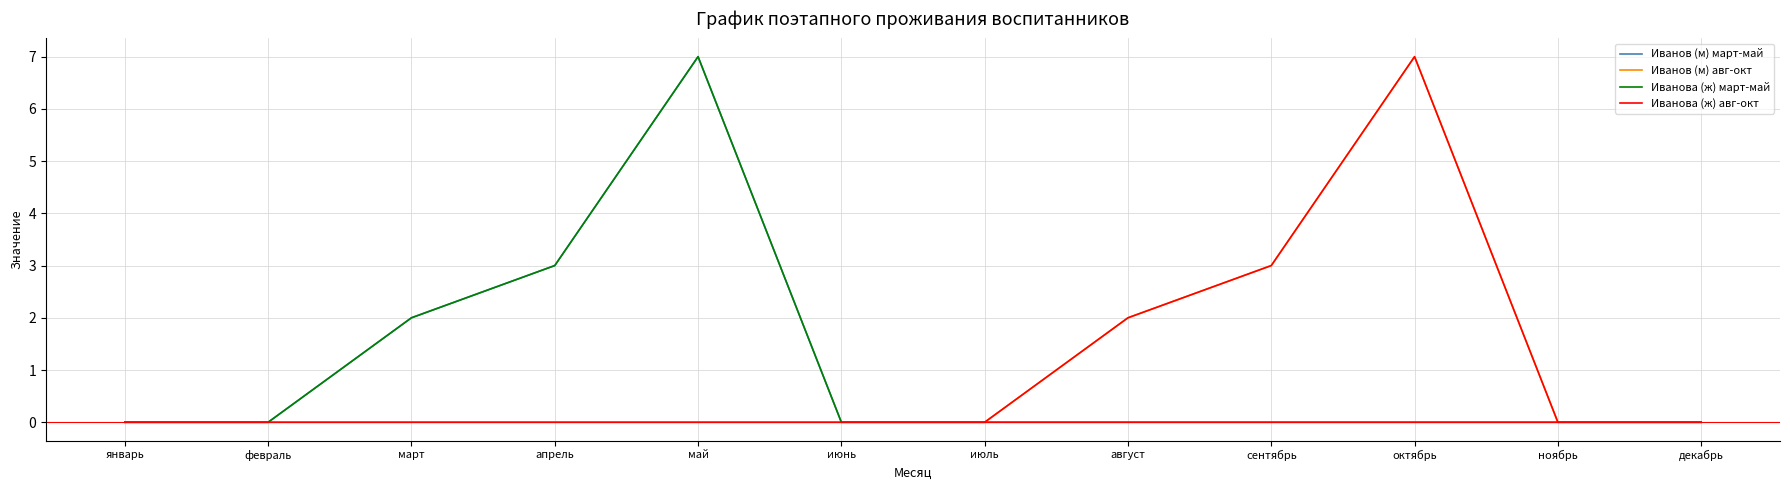

What is the label of the 11th point from the right?

февраль